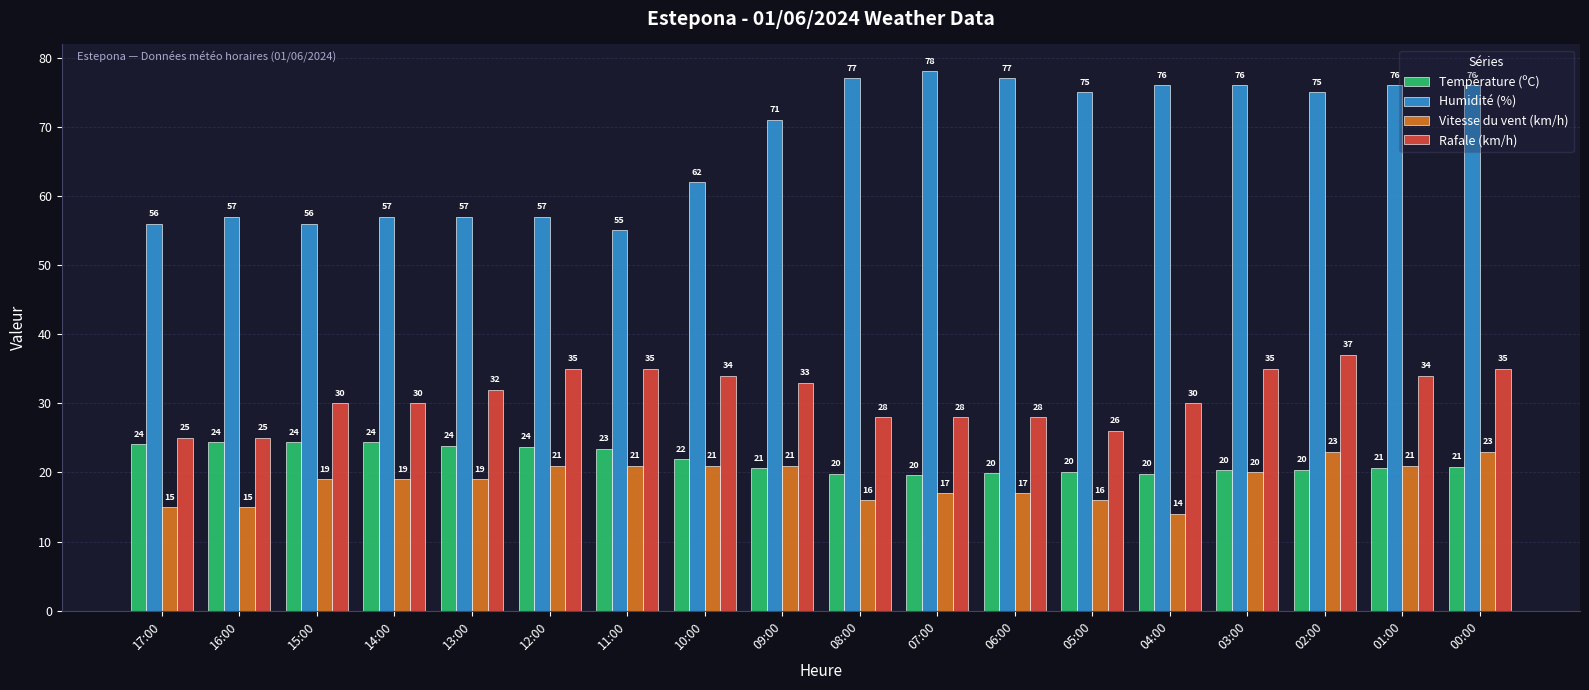

What is the value of the Température (ºC) bar at the 7th from the left?

23.4